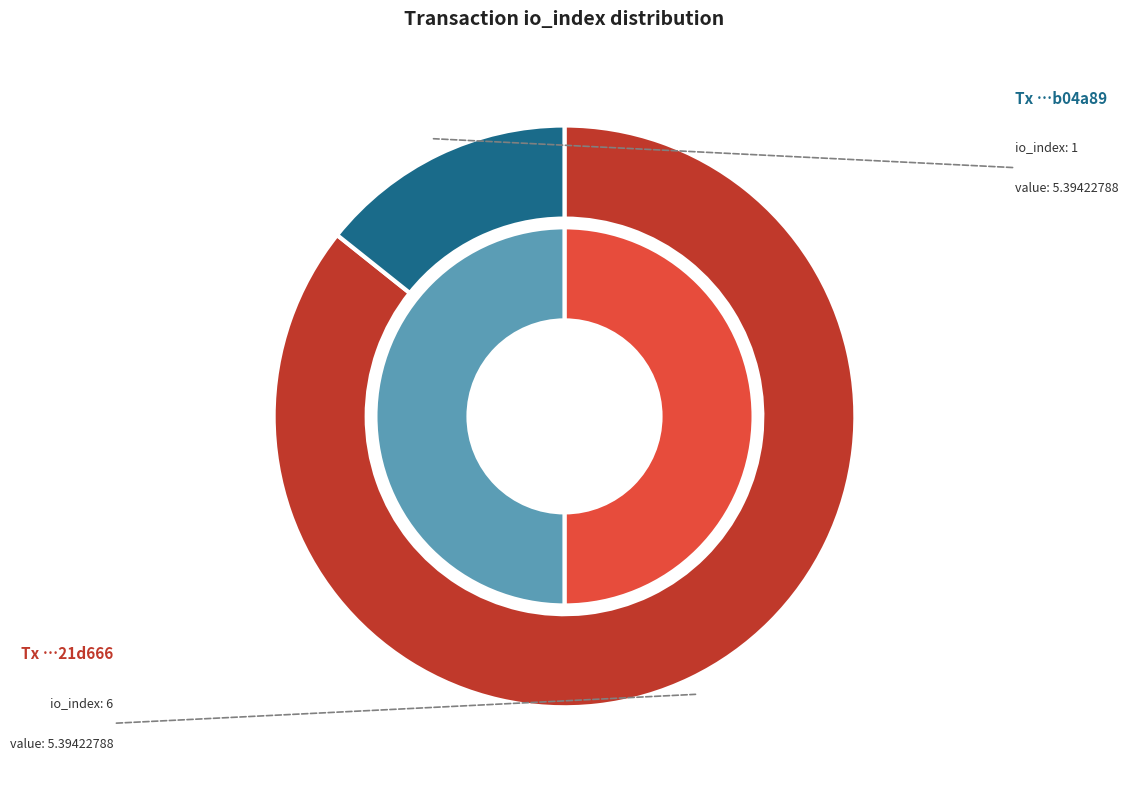

At value, list the series in order from smallest to largest.

io_index, value